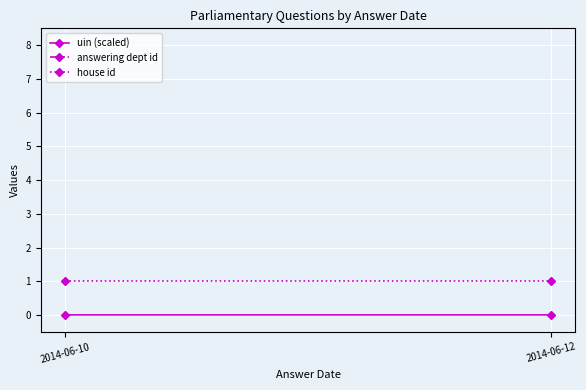

What is the average value of the answering dept id series?

17.0